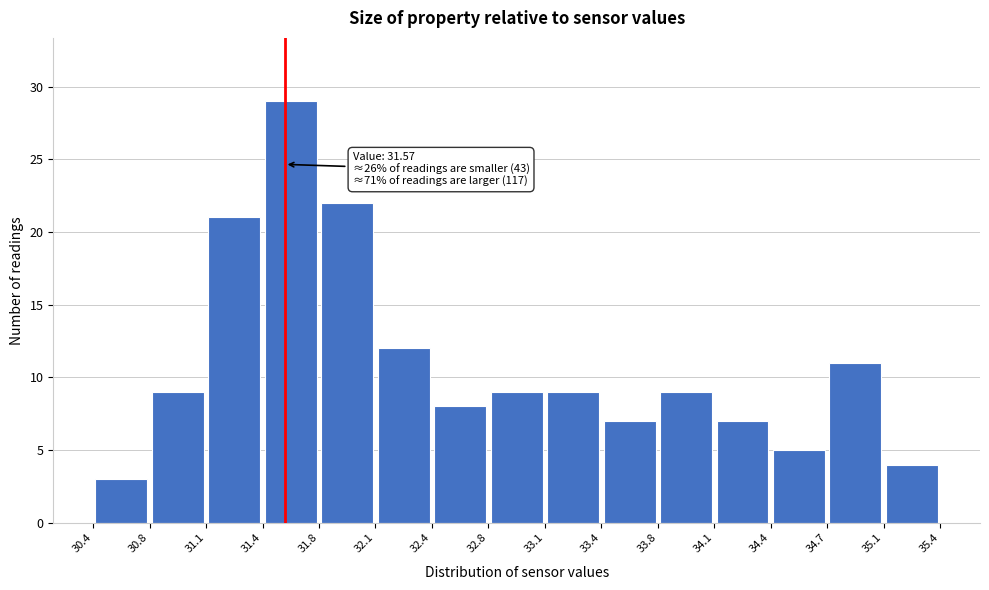

Which range on the x-axis has the tallest bar?

31.4 to 31.8